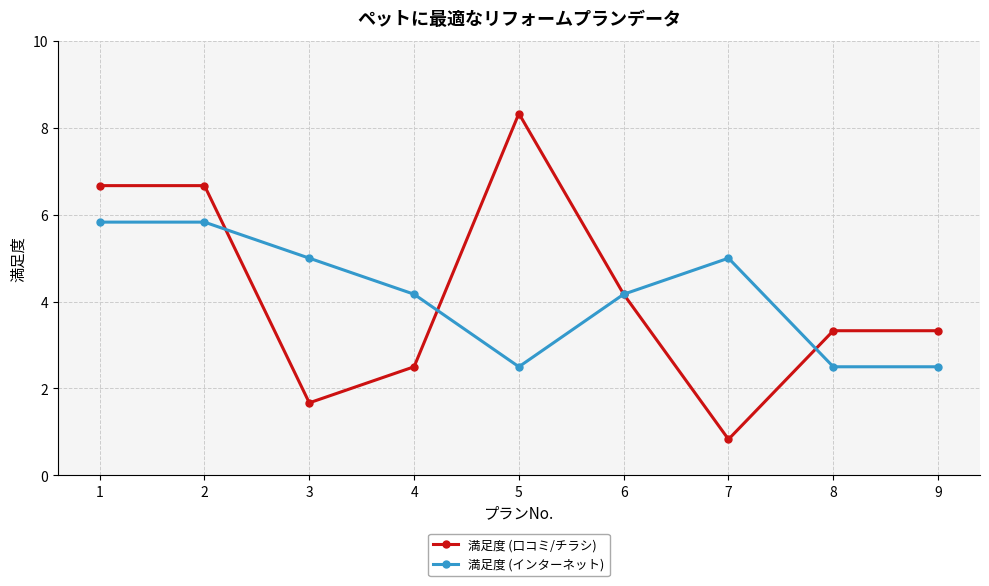

True or false: 満足度 (口コミ/チラシ) has a value of 4.2 at 6.

True